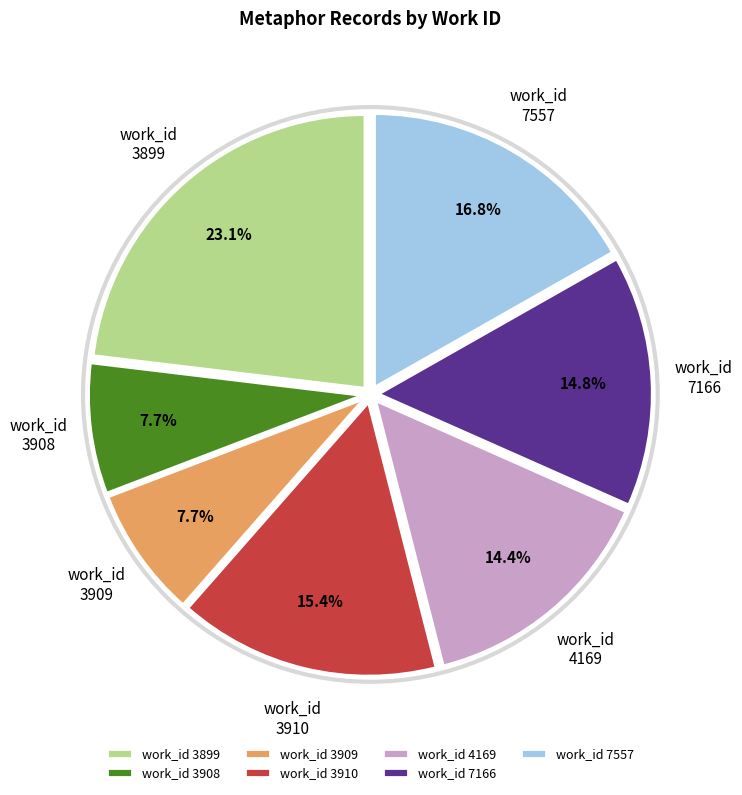

What is the total percentage of 3910 and 3899?

38.5%